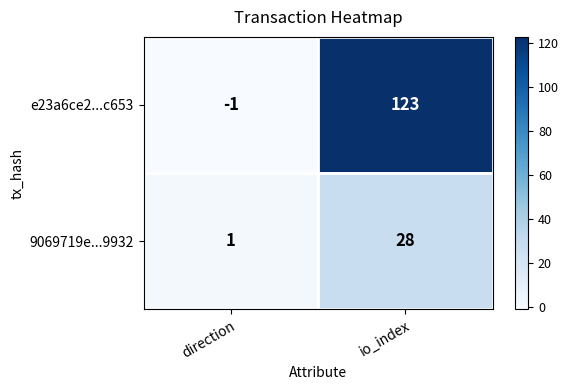

List the series in order of their overall mean, highest first.

e23a6ce2...c653, 9069719e...9932